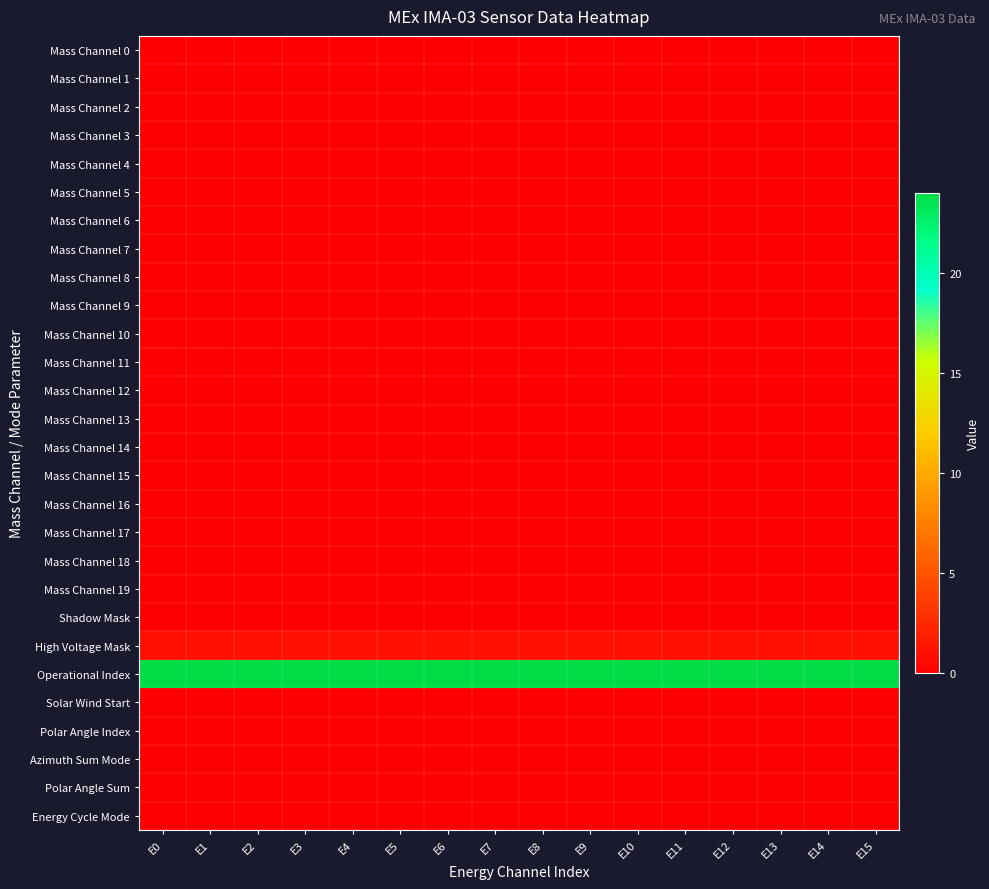

What is the difference between the highest and lowest values at E11?

24